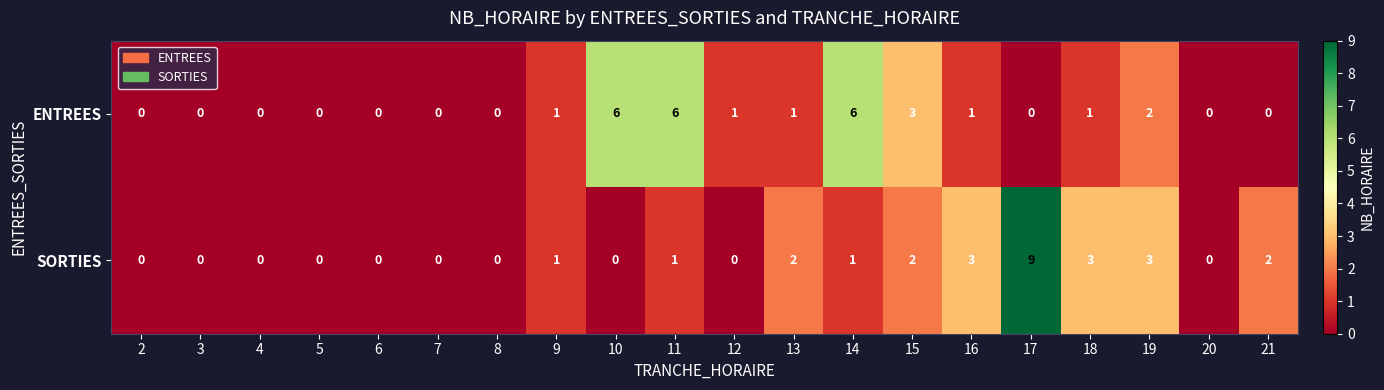

Between 8 and 14, which series saw the biggest shift?

ENTREES